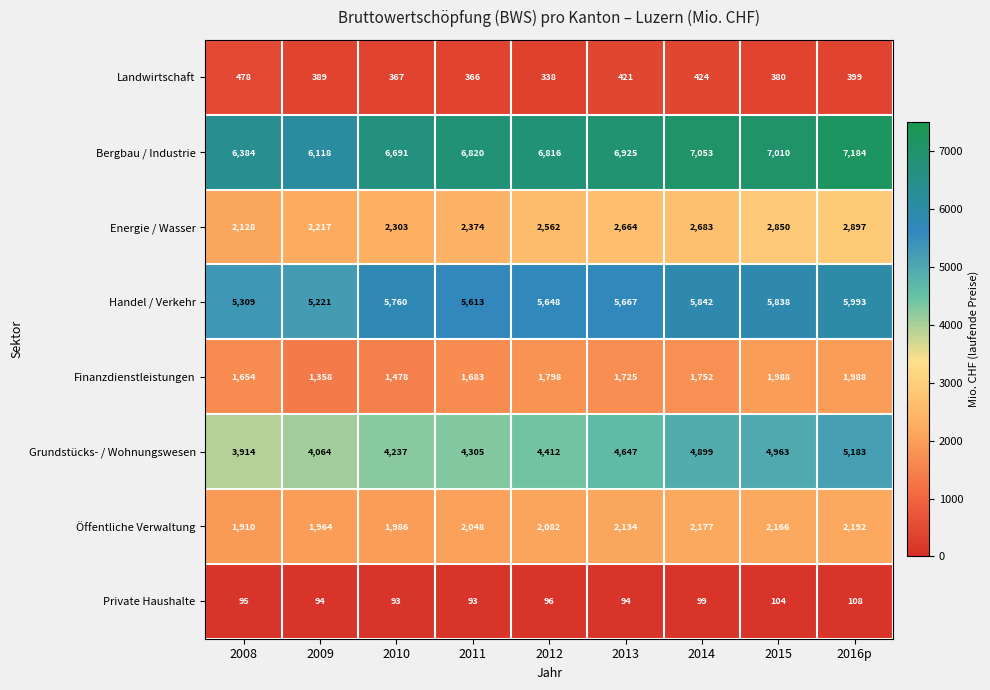

What is the average value of the Öffentliche Verwaltung series?

2073